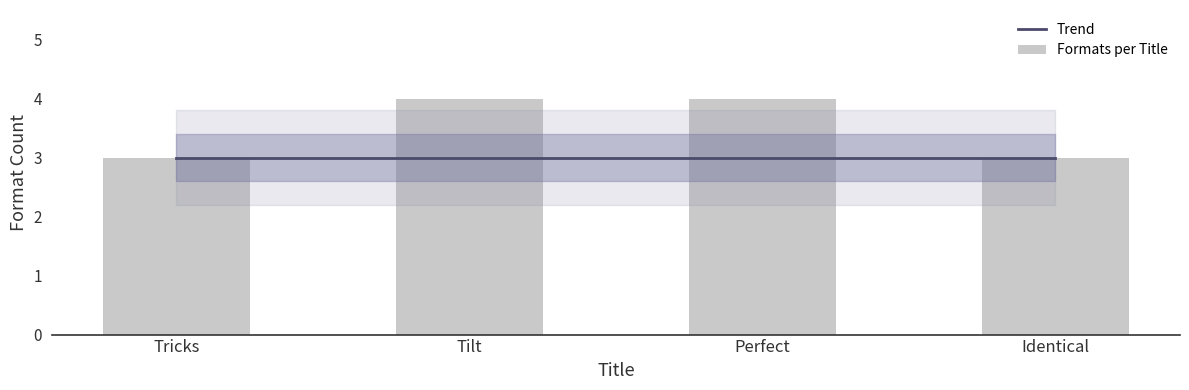

Where is Trend nearest to the value 3?

Tricks